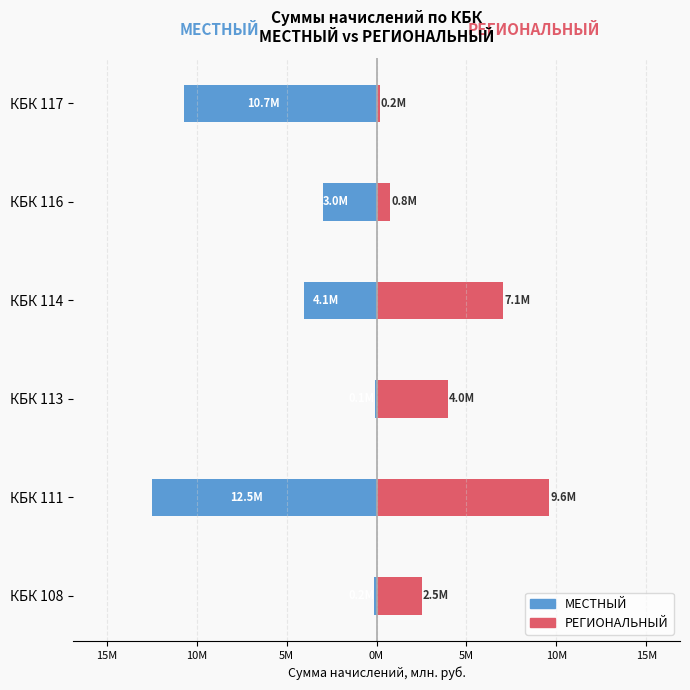

Reading left to right, what are all the values shown in this chart?

МЕСТНЫЙ: -0.2	-12.5	-0.1	-4.1	-3.0	-10.7
РЕГИОНАЛЬНЫЙ: 2.5	9.6	4.0	7.1	0.8	0.2